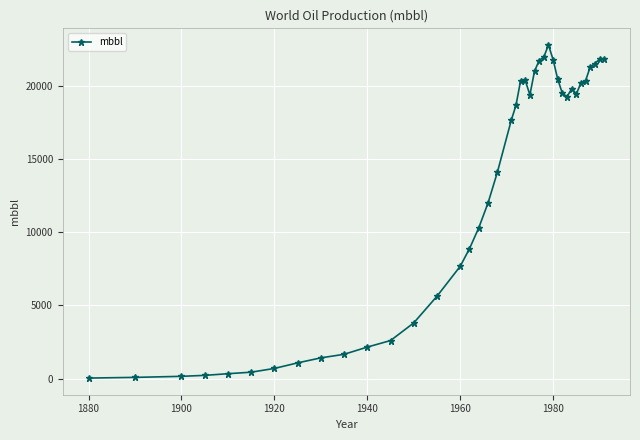

How many categories are shown in the chart?

40